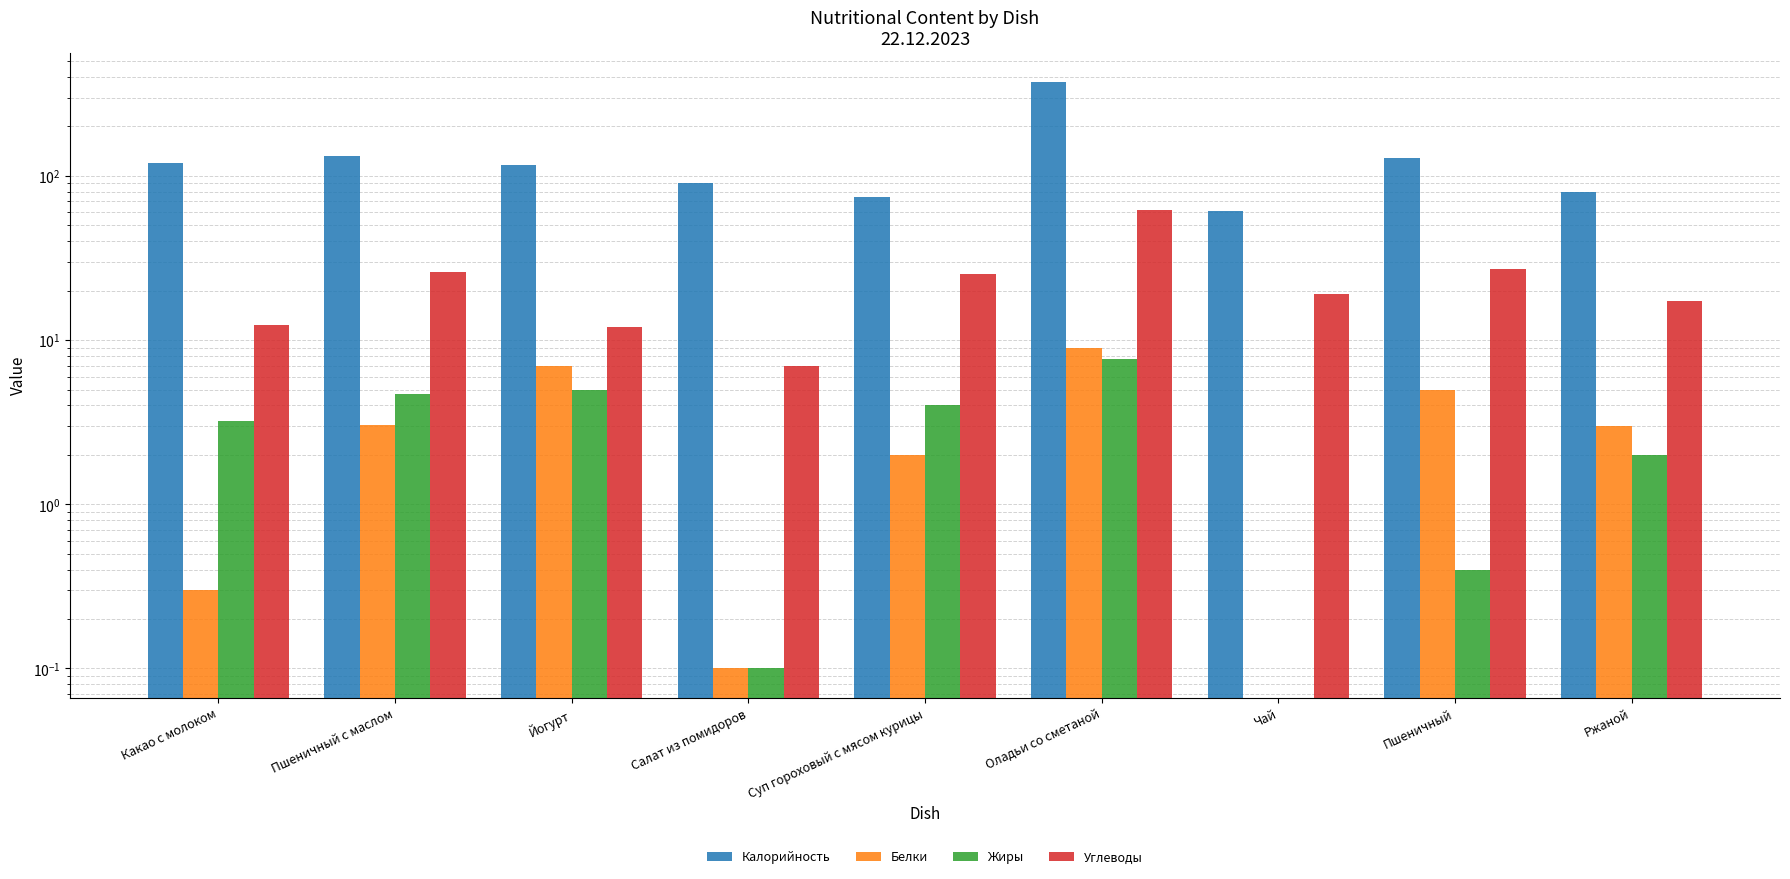

Which has a higher value, Чай or Йогурт?

Йогурт